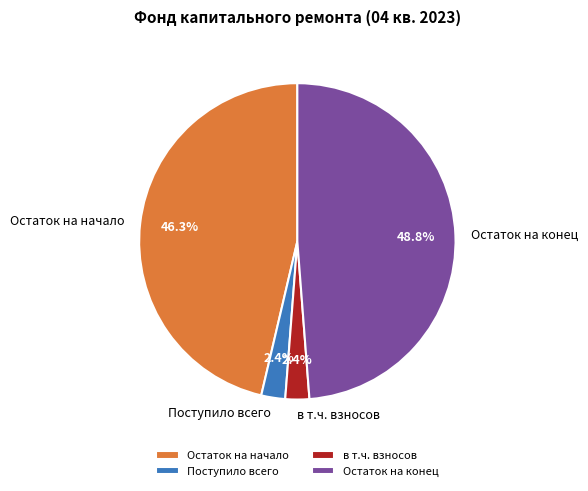

Does Поступило всего represent more than half of the total?

No